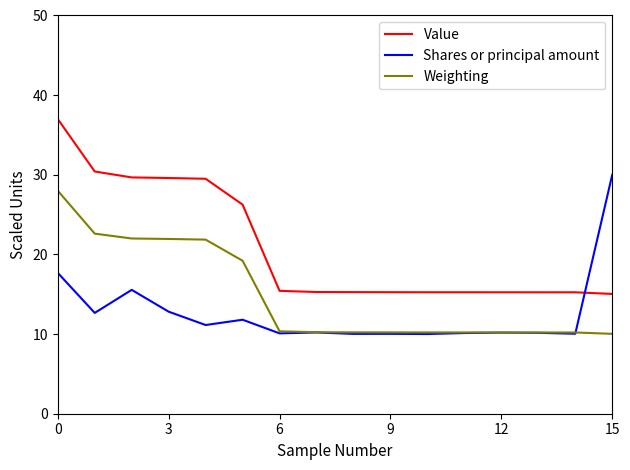

List the series in order of their peak value, highest first.

Value, Shares or principal amount, Weighting